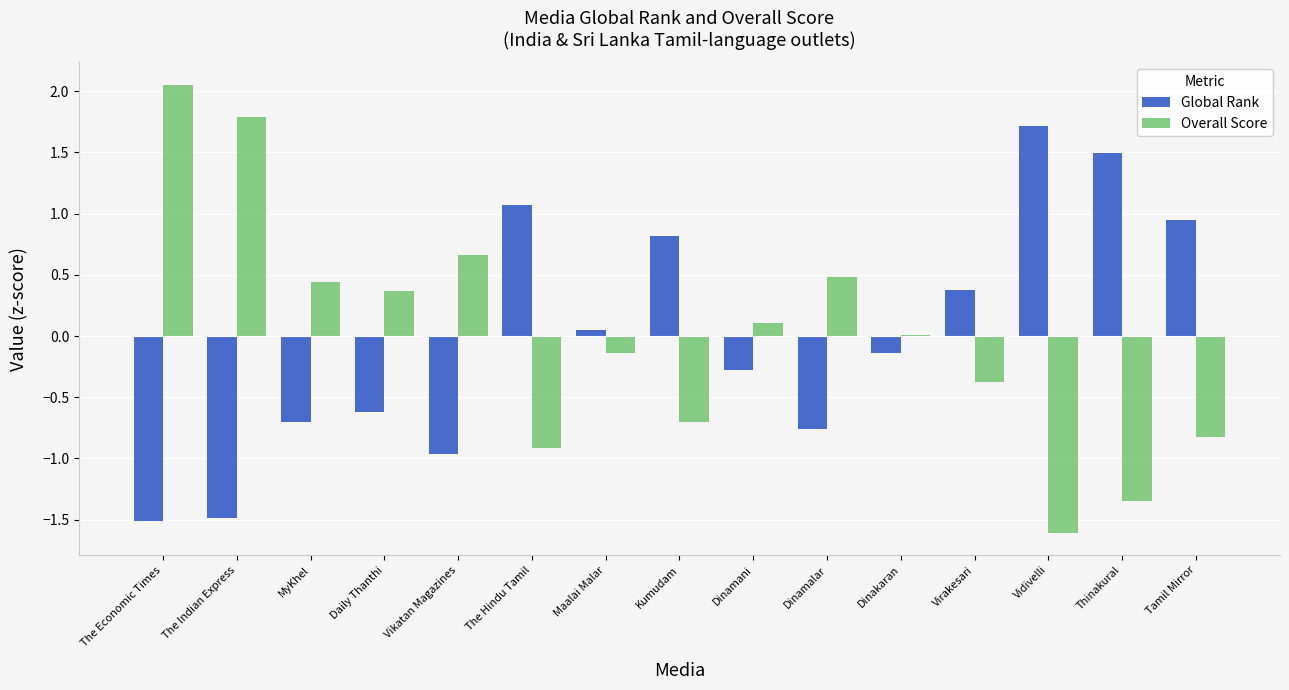

Where is Global Rank nearest to the value 0?

Maalai Malar